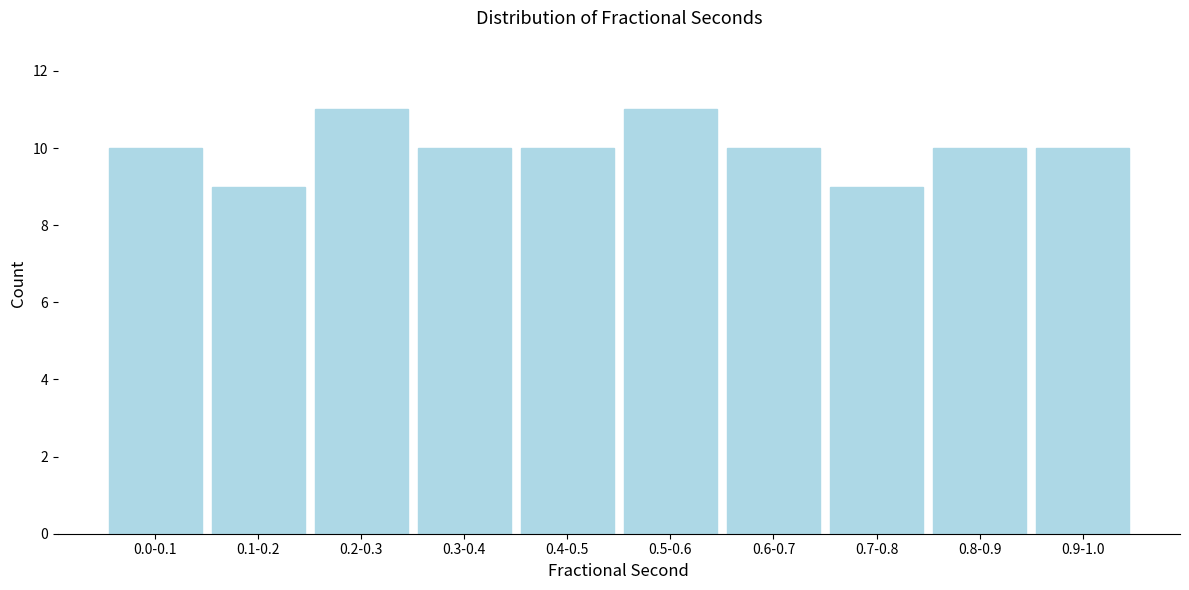

Reading right to left, transcribe all the data shown in this chart.

10	10	9	10	11	10	10	11	9	10